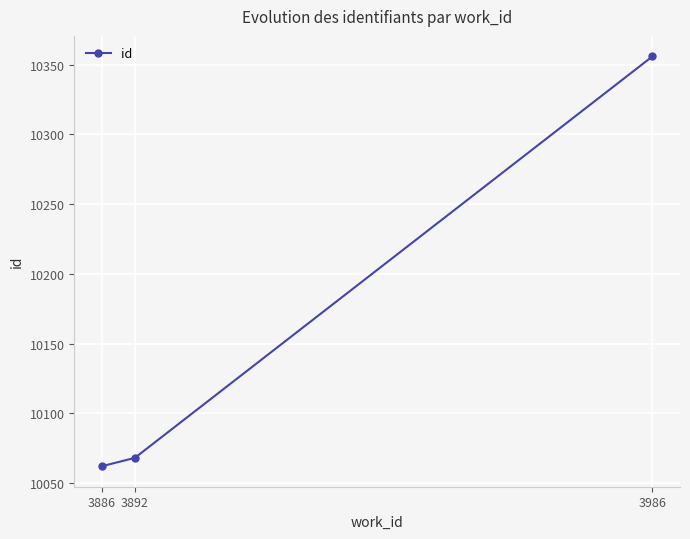

What is the sum of all values?

30486